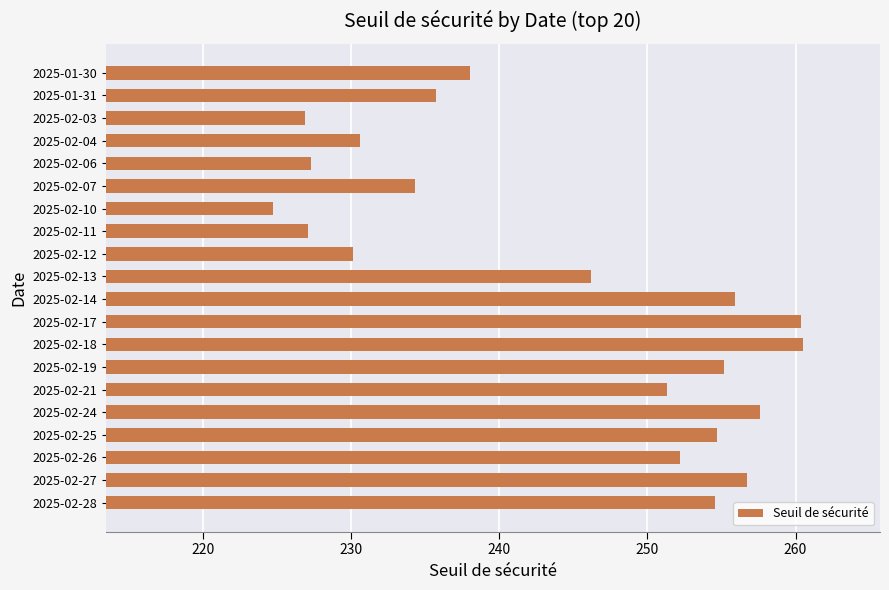

True or false: the data shows 230.6 at 2025-02-04.

True